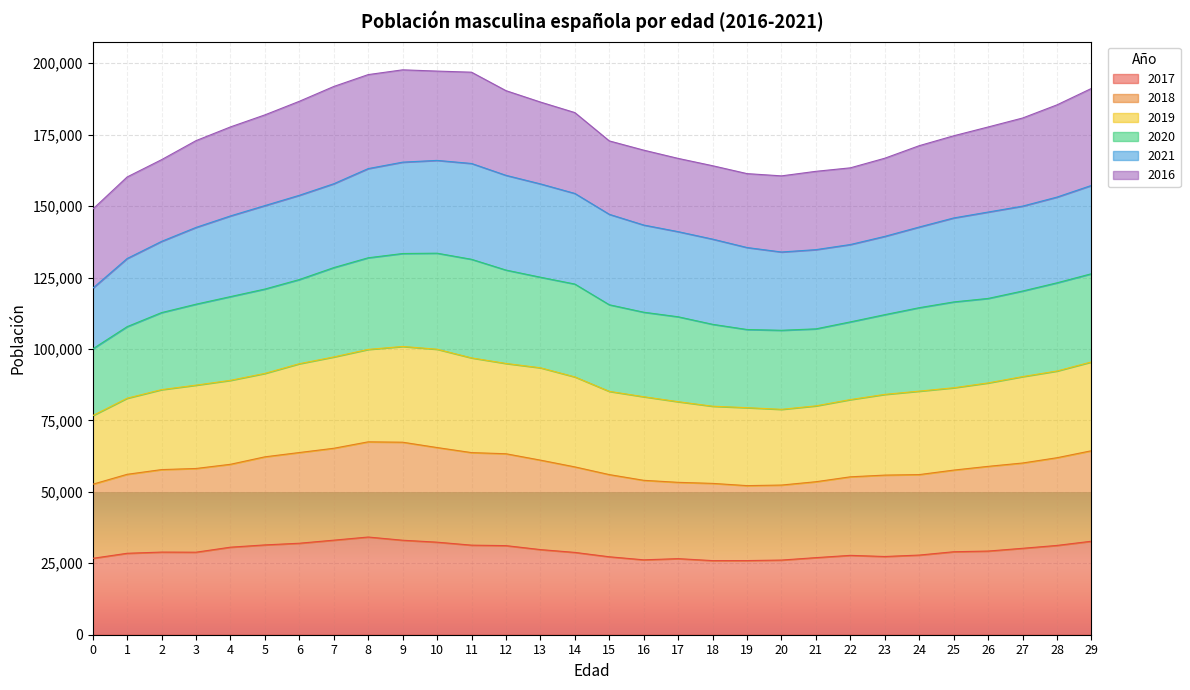

True or false: 2018 and 2019 intersect in this chart.

False